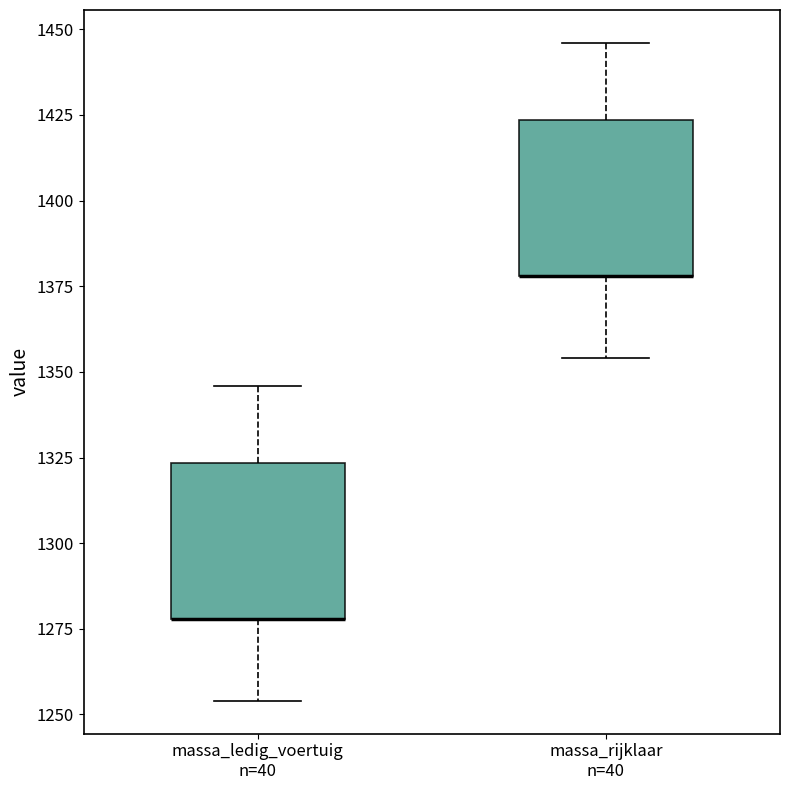

Reading left to right, read every box against the y-axis: the position of its median line, the range the box covers, and the ends of its whiskers. The values are not printed on the chart, so give them approximately, as read against the axis.

massa_ledig_voertuig n=40: median 1280 (drawn on the box's lower edge), box 1280 to 1325, whiskers 1255 to 1345
massa_rijklaar n=40: median 1380 (drawn on the box's lower edge), box 1380 to 1425, whiskers 1355 to 1445